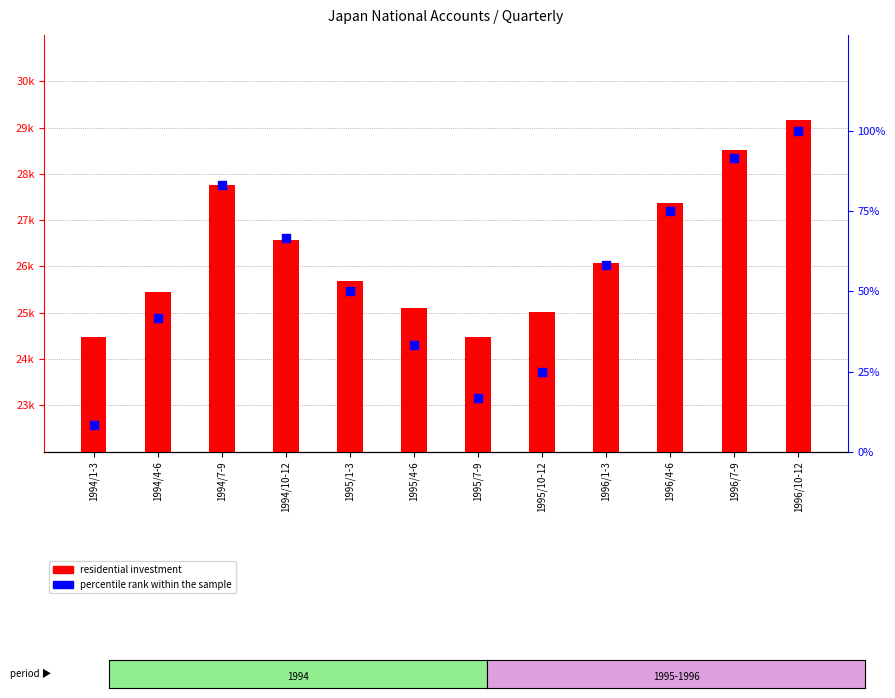

Which series contains the highest Y value?

residential investment